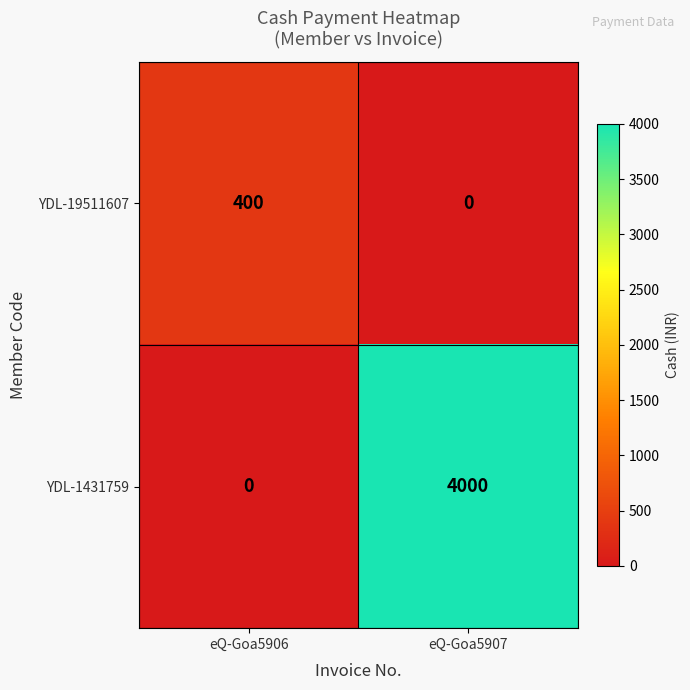

Reading right to left, extract all data points from this chart.

YDL-19511607: 0	400
YDL-1431759: 4000	0